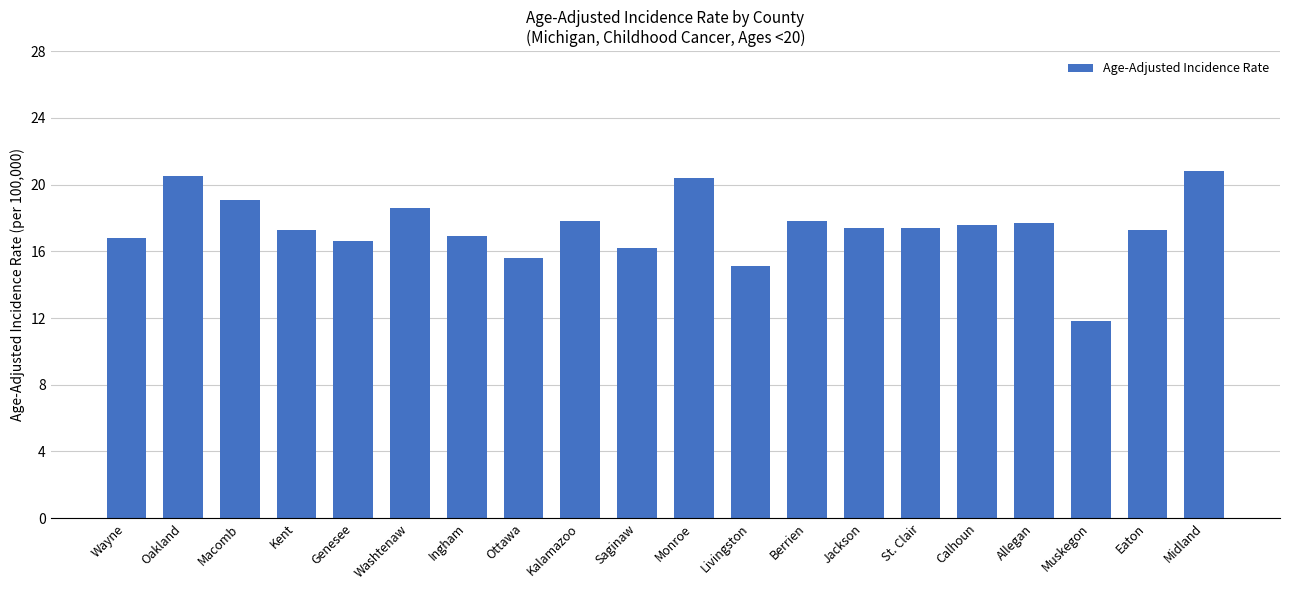

What is the approximate value at Wayne?

16.8